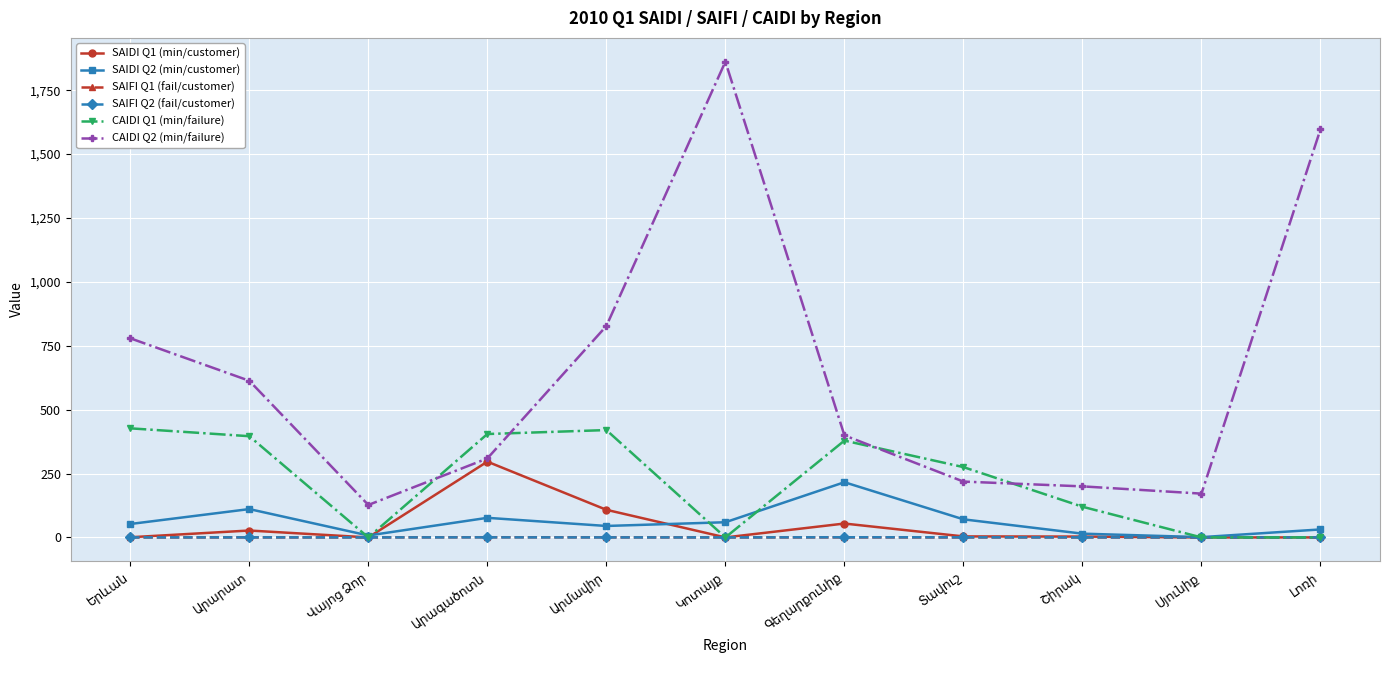

How many lines are shown in the chart?

6